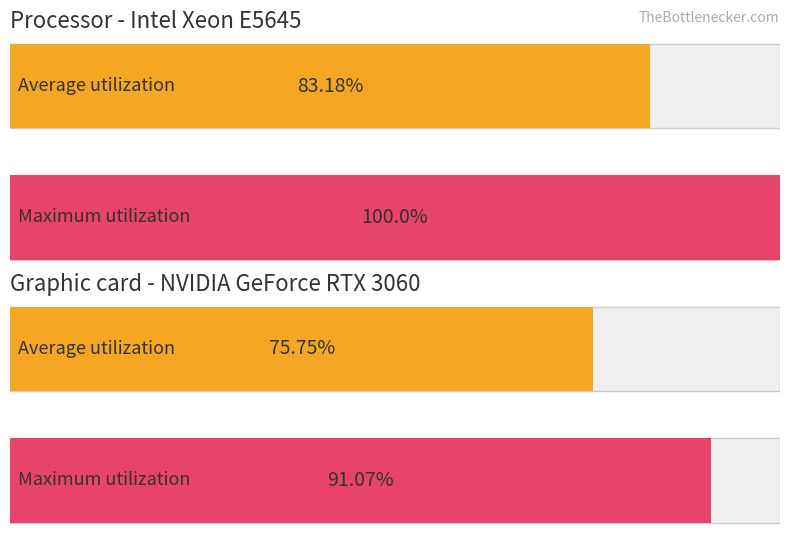

Where does the Maximum utilization series first go above 11?

1